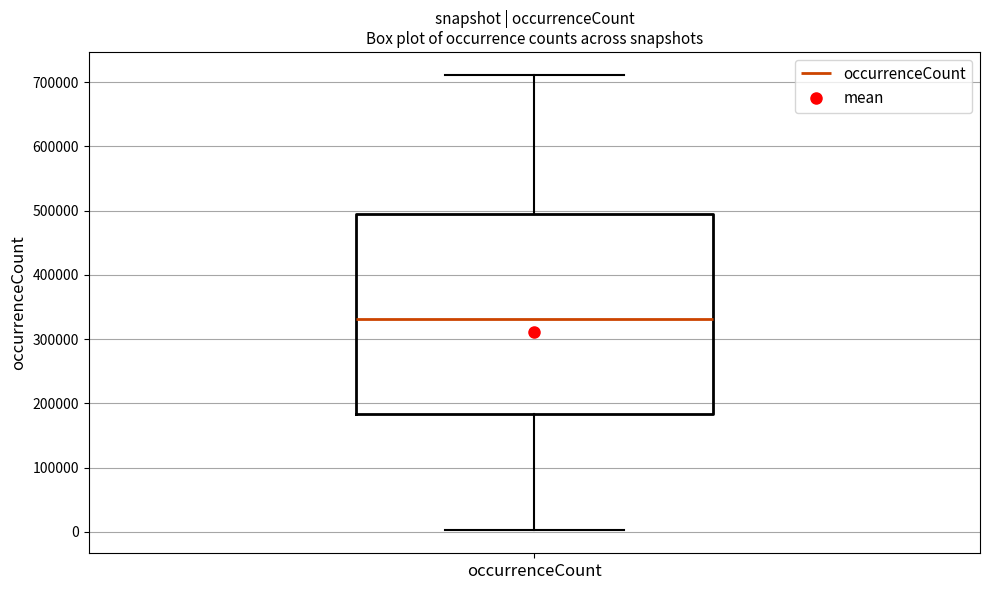

Read this box plot against the y-axis: the position of the median line, the range covered by the box, and the ends of both whiskers. The values are not printed on the chart, so give them approximately, as read against the axis.

median 330000, box 180000 to 490000, whiskers 0 to 710000